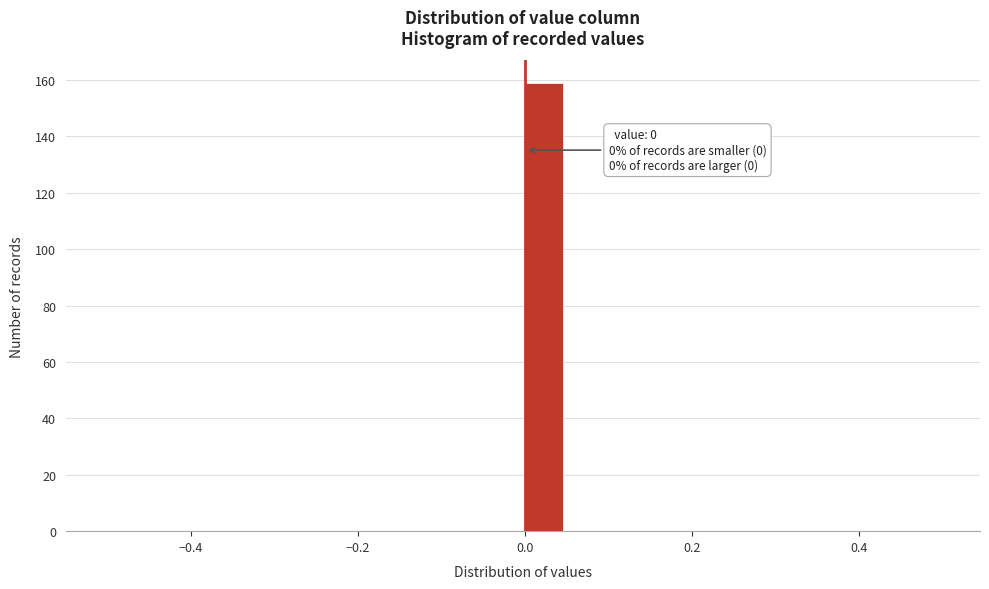

Around what value on the x-axis is the tallest bar? Give the approximate position of its centre, as read against the axis.

0.02